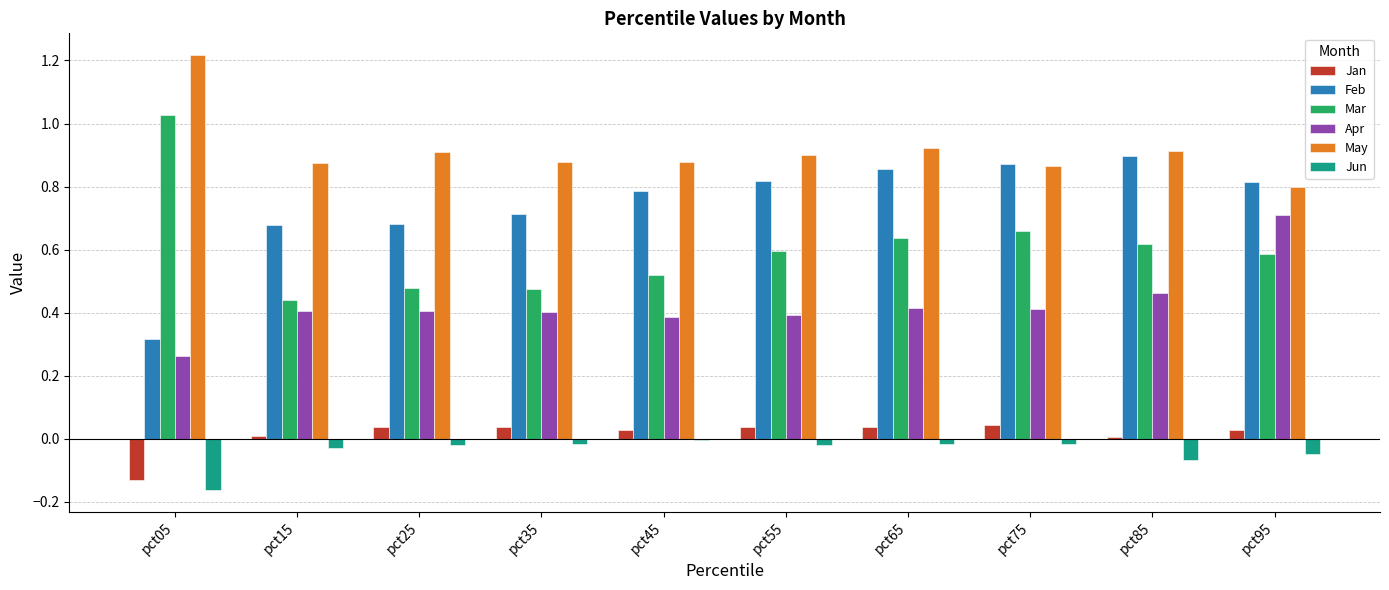

Which category has the highest value in the May series?

pct05